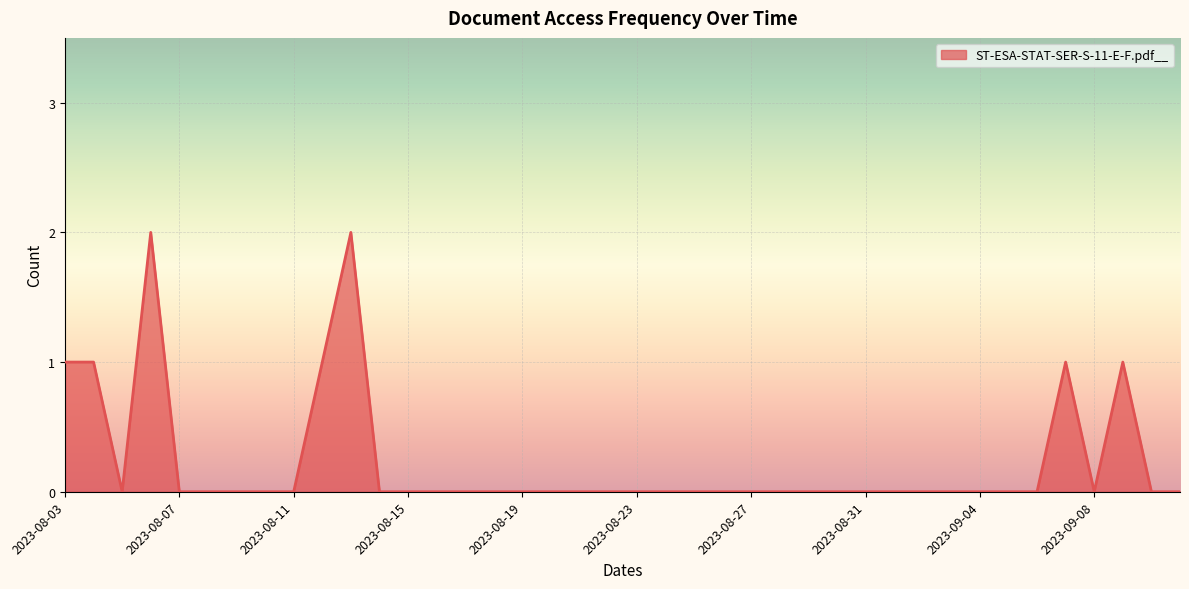

Reading right to left, what are all the values shown in this chart?

0	0	1	0	1	0	0	0	0	0	0	0	0	0	0	0	0	0	0	0	0	0	0	0	0	0	0	0	0	2	1	0	0	0	0	0	2	0	1	1